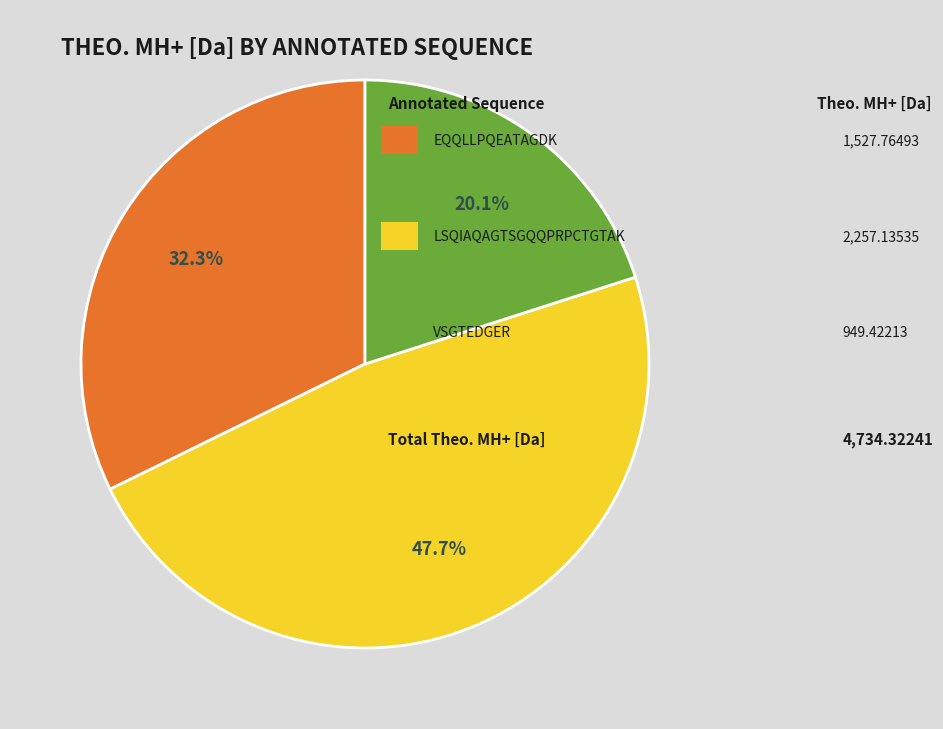

Is there any slice that represents more than half of the pie?

No